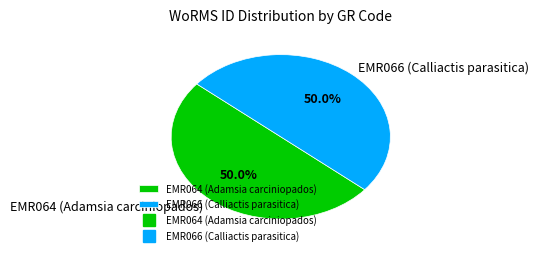

Is it true that EMR066 (Calliactis parasitica) is 45% of the pie?

False